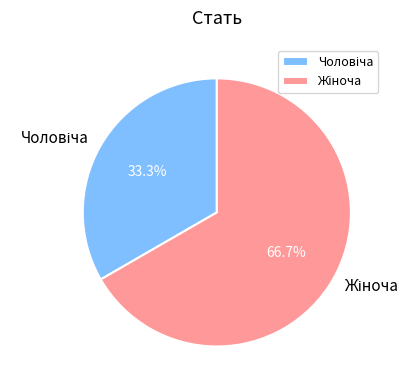

Does any single category account for the majority?

Yes